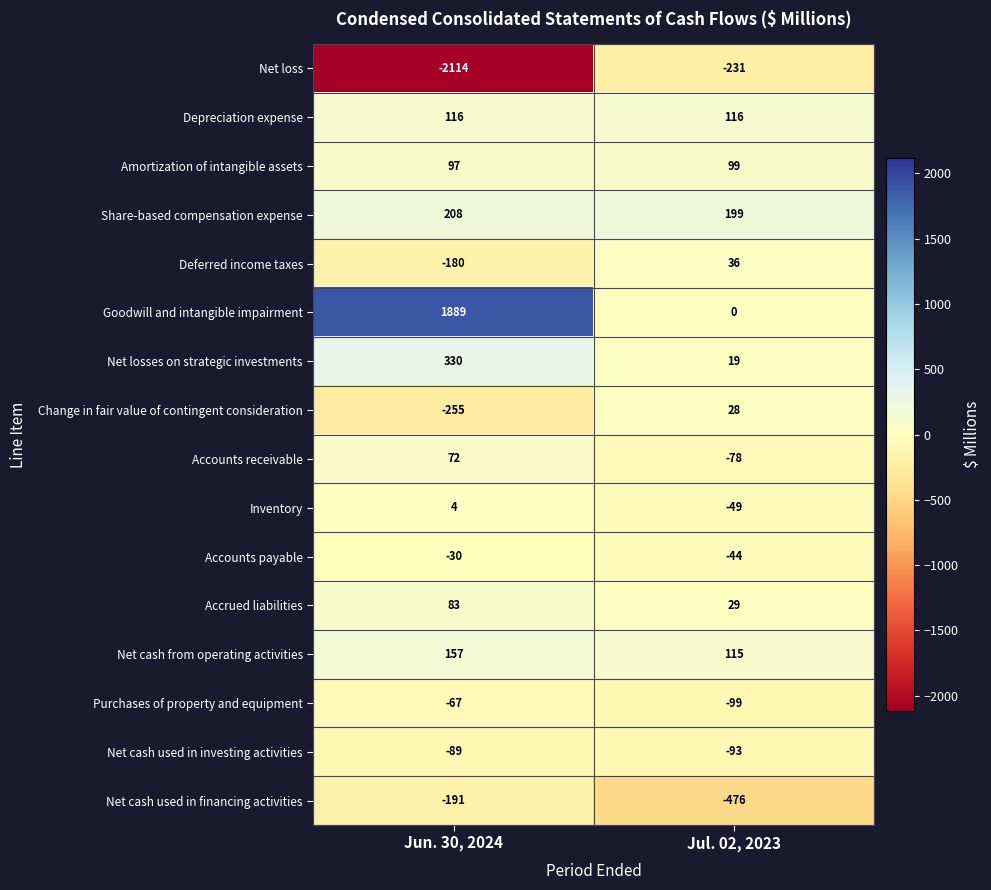

Count the number of categories in the chart.

2